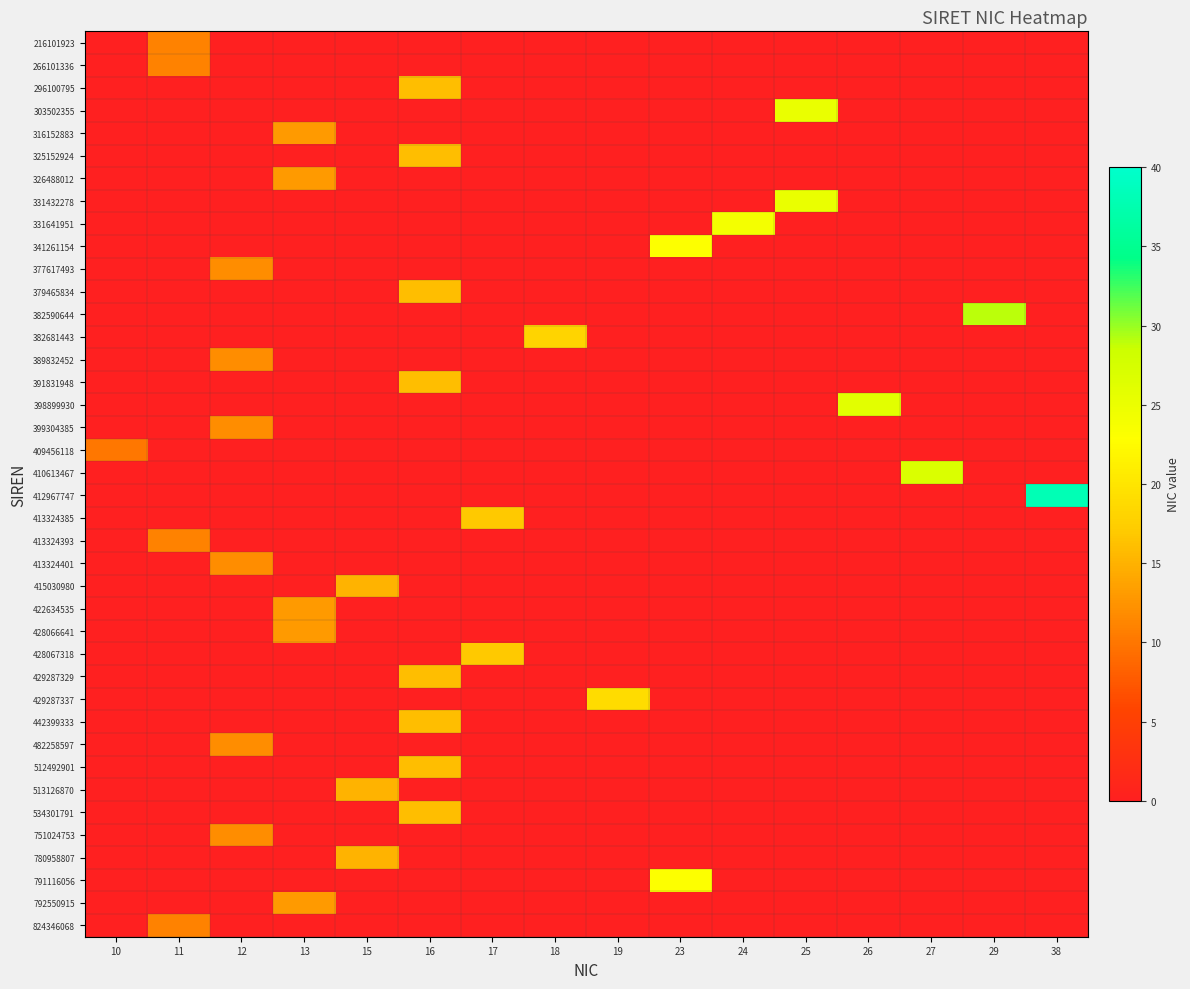

Rank the series at 24 from highest to lowest value.

331641951, 216101923, 266101336, 296100795, 303502355, 316152883, 325152924, 326488012, 331432278, 341261154, 377617493, 379465834, 382590644, 382681443, 389832452, 391831948, 398899930, 399304385, 409456118, 410613467, 412967747, 413324385, 413324393, 413324401, 415030980, 422634535, 428066641, 428067318, 429287329, 429287337, 442399333, 482258597, 512492901, 513126870, 534301791, 751024753, 780958807, 791116056, 792550915, 824346068